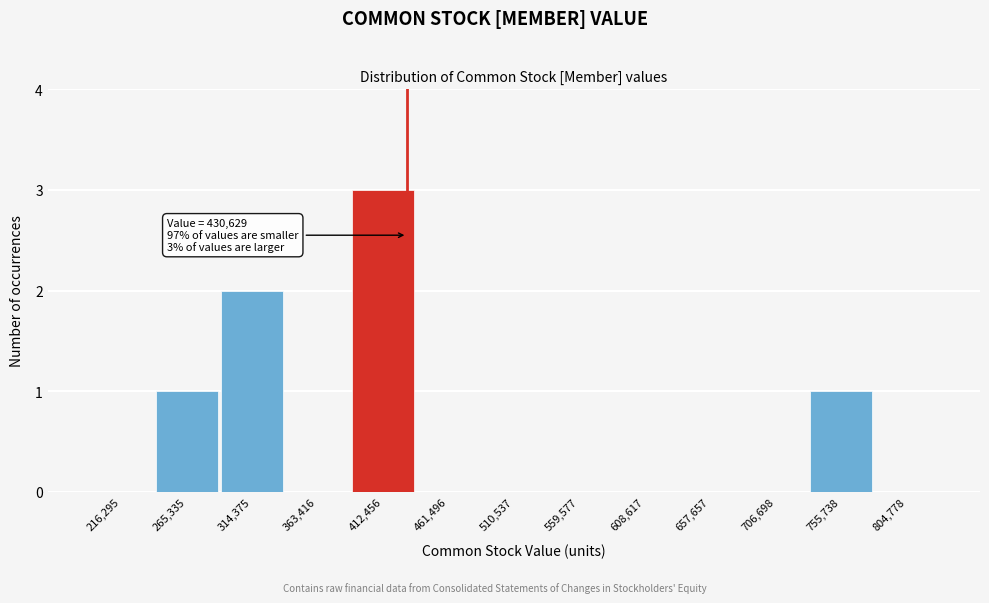

Over which range of the x-axis is the bar tallest?

390000 to 435000